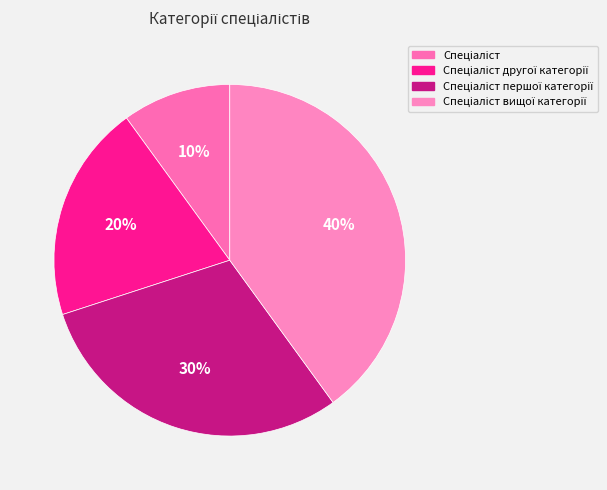

How many segments does this pie chart have?

4